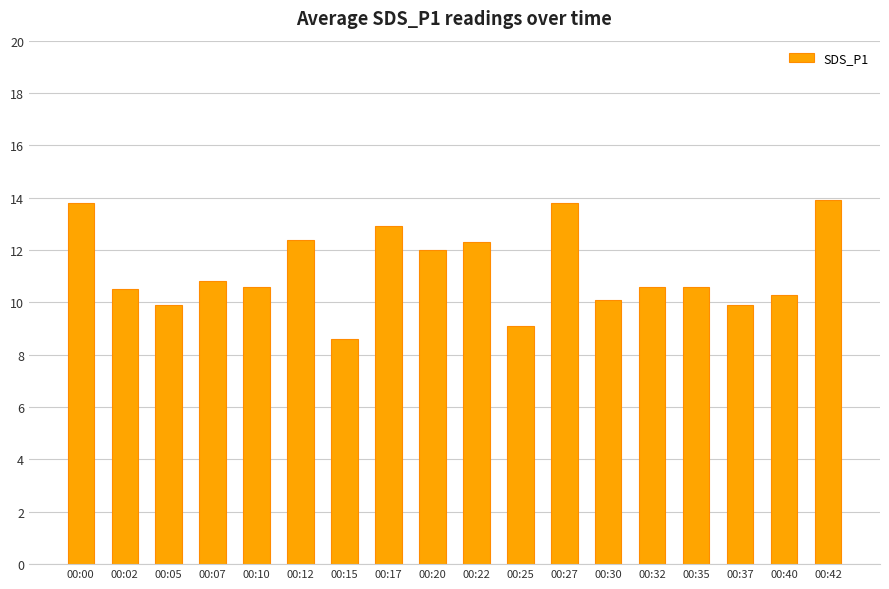

Where is the data nearest to the value 11?

00:07